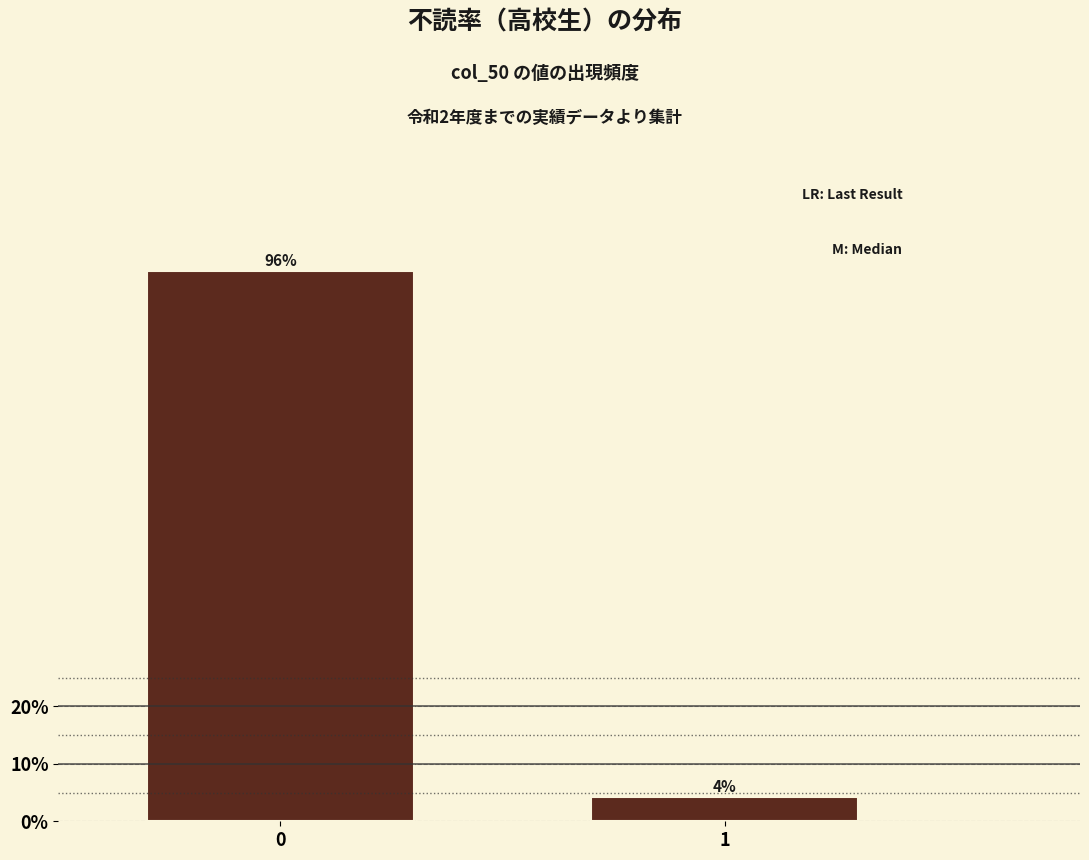

Is it true that the value at 0 is 132.4?

False